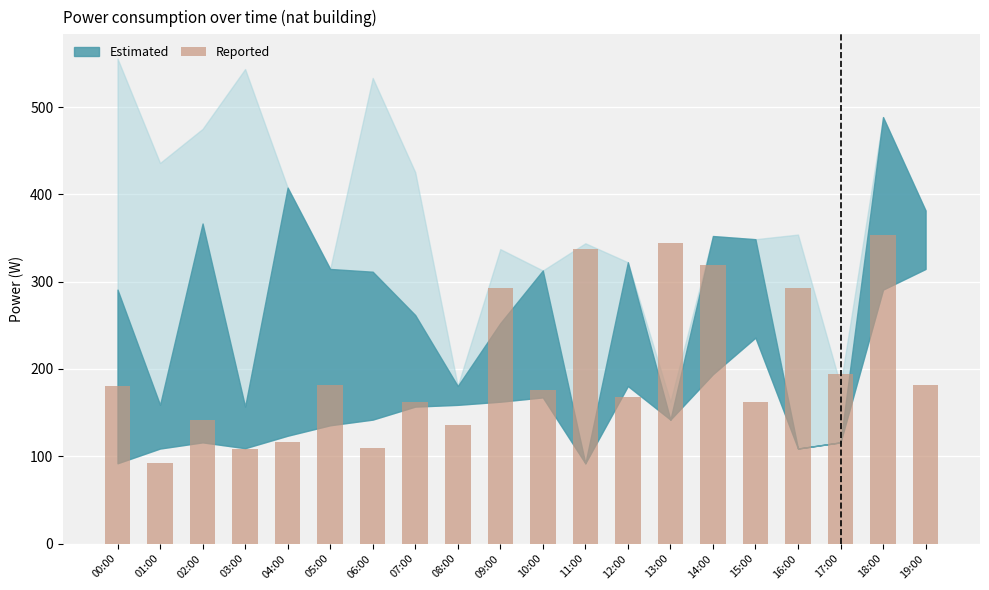

What is the value of the 8th bar from the left?

162.5